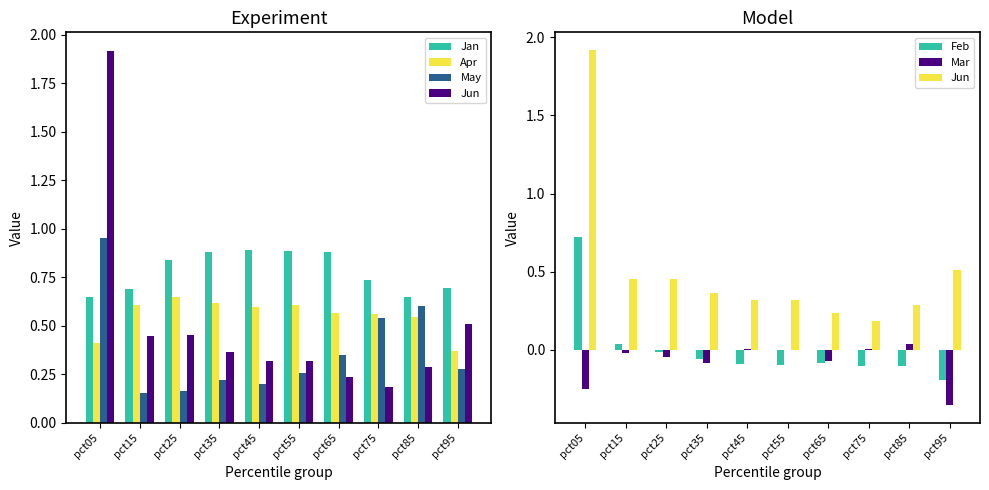

Is the value of Jun at pct85 greater than the value of Apr at pct45?

No